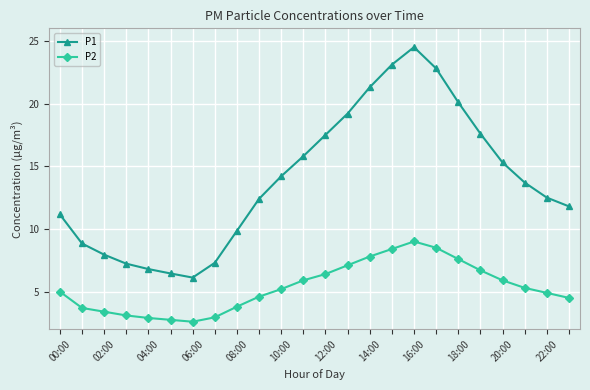

What are all the series names shown in the legend?

P1, P2